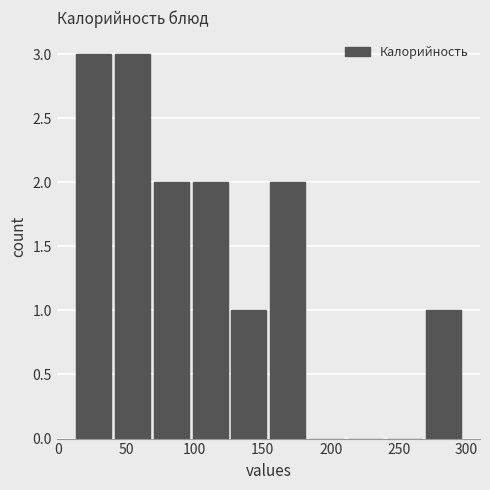

What is the height of the bar covering 270 to 300 on the x-axis? Neither the bar edges nor the heights are printed on the chart, so give them approximately, as read against the axes.

1